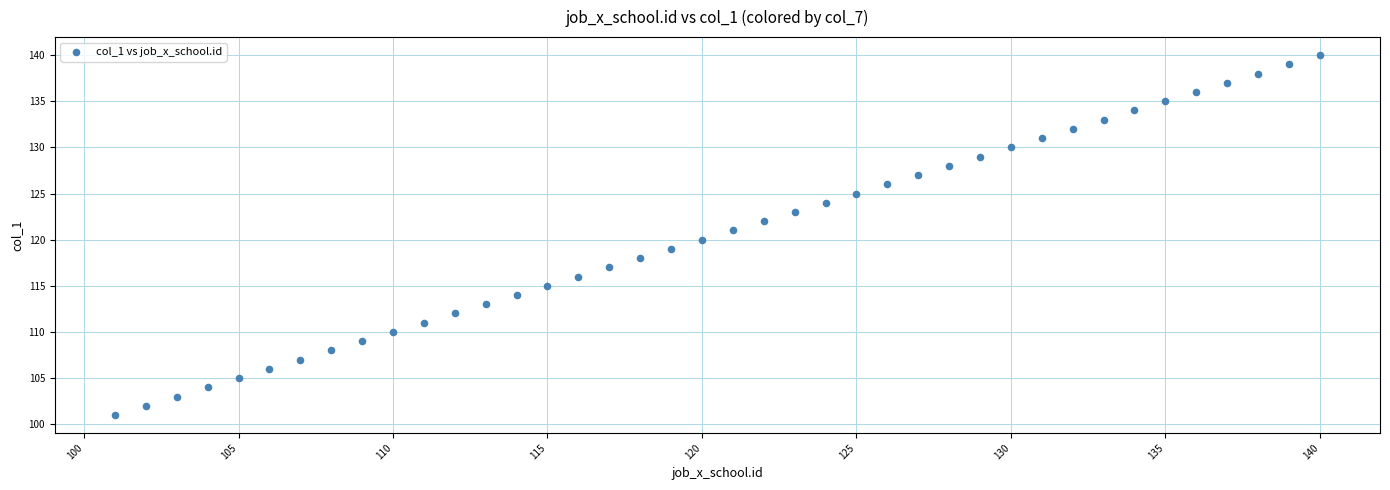

What is the range of Y values (max minus min)?

39